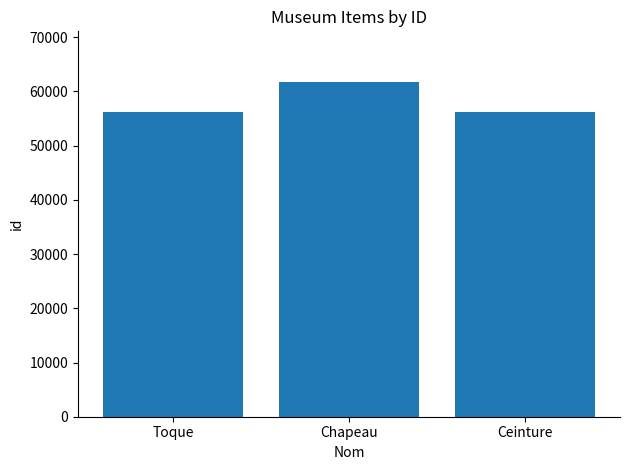

Which has a higher value, Ceinture or Chapeau?

Chapeau